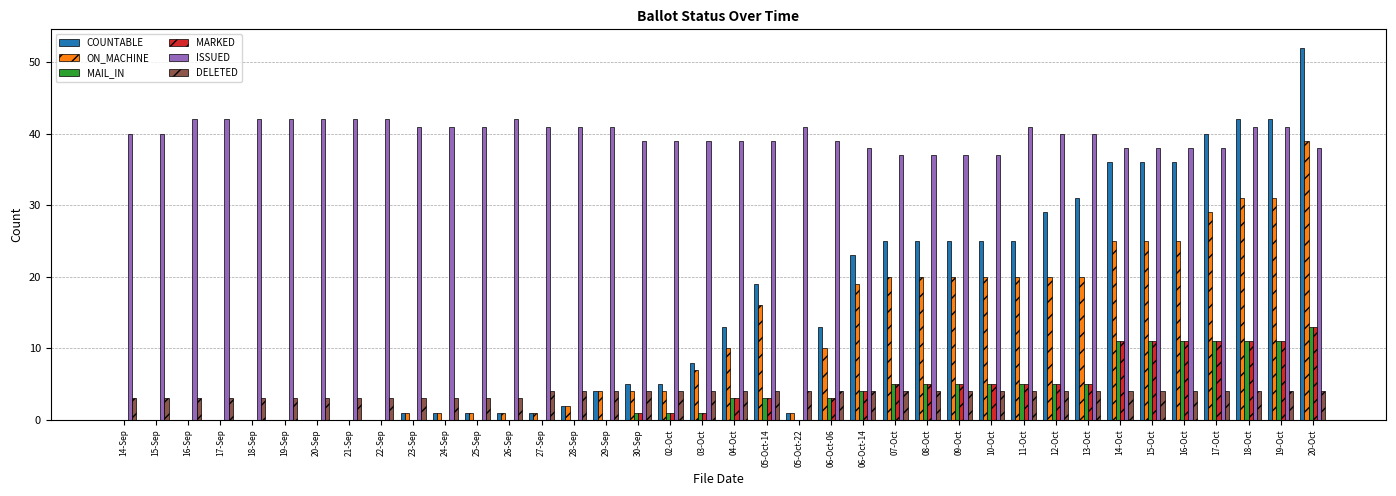

Which series changed the most between 27-Sep and 13-Oct?

COUNTABLE